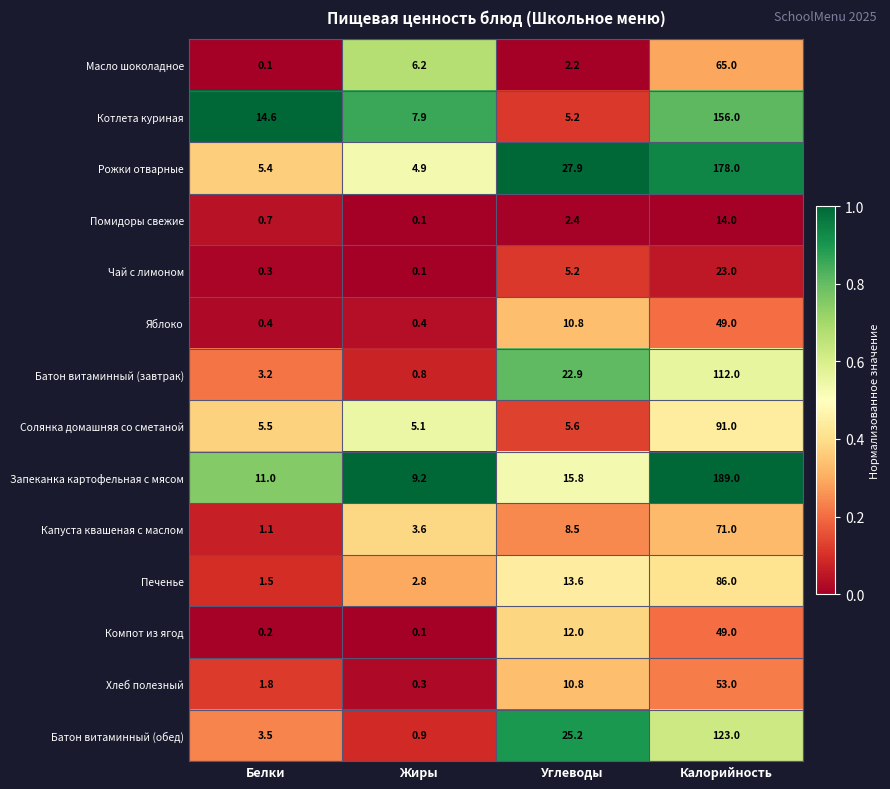

What is the difference between the maximum and second lowest values in the Помидоры свежие series?

13.3